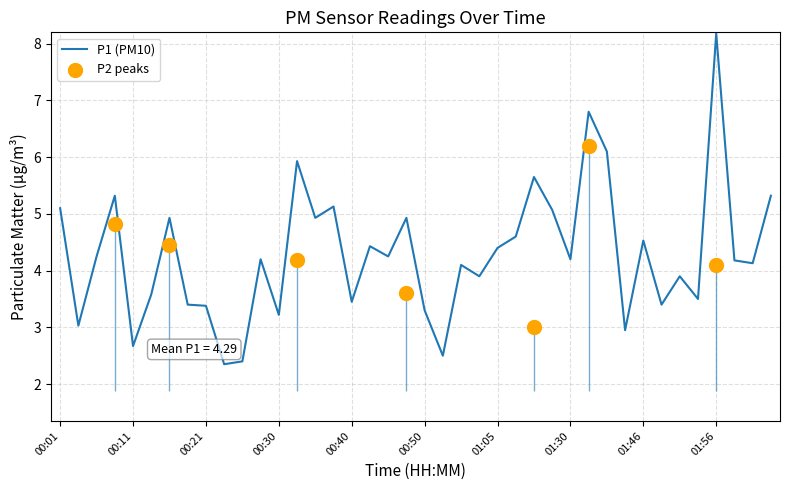

What is the ratio of the value at 00:57 to the value at 01:18?

0.7